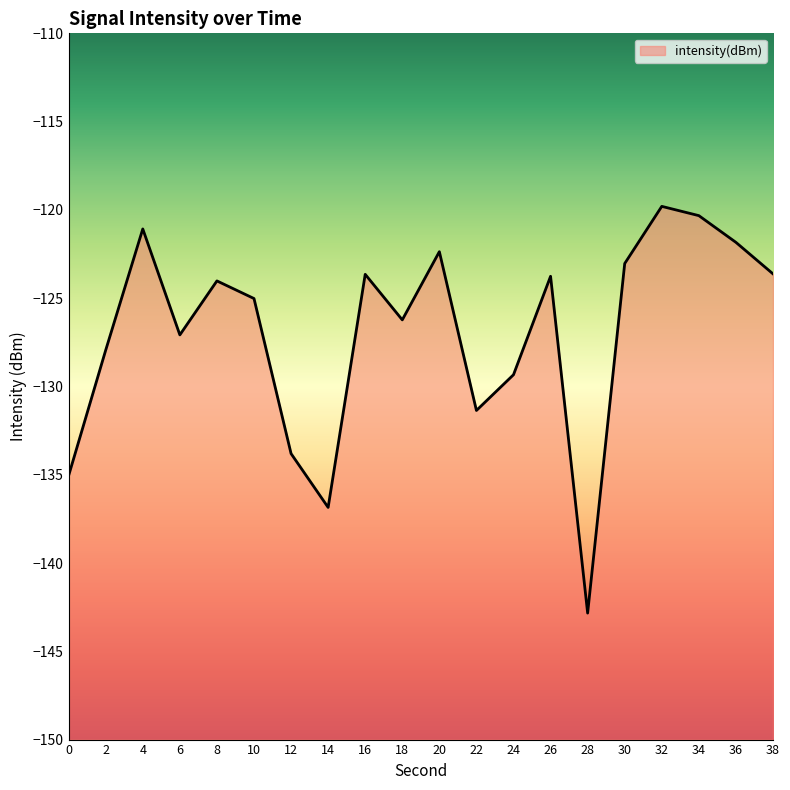

What is the value of the 18th point from the left?

-120.3